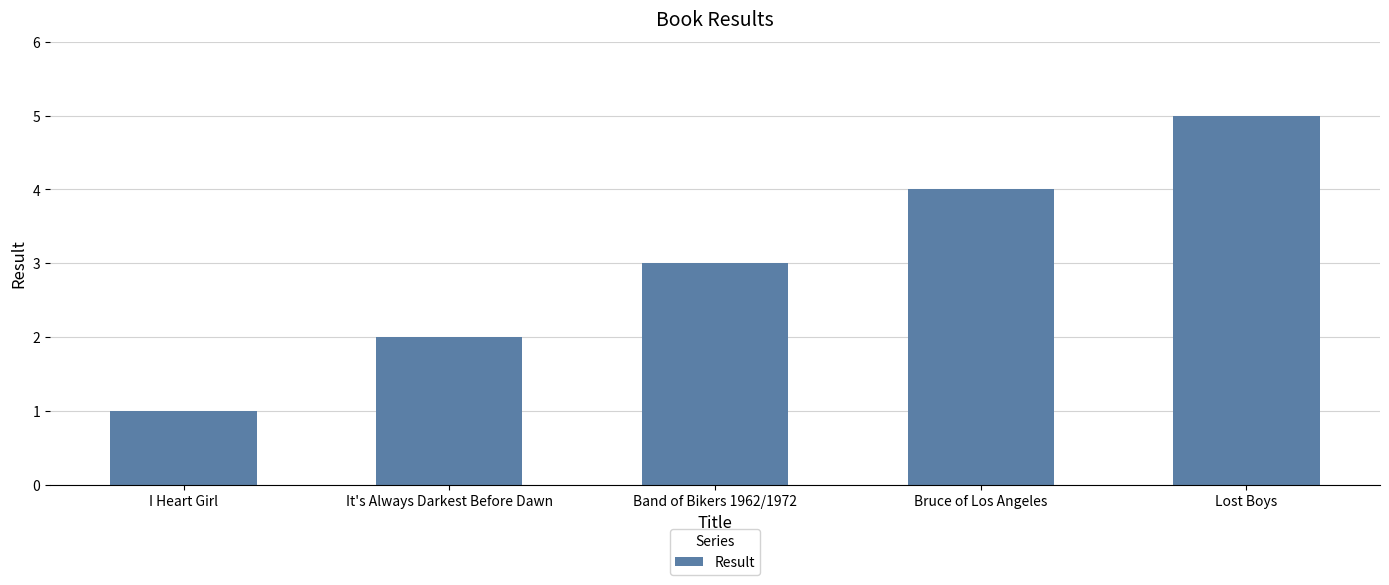

What is the label of the 3rd bar from the right?

Band of Bikers 1962/1972